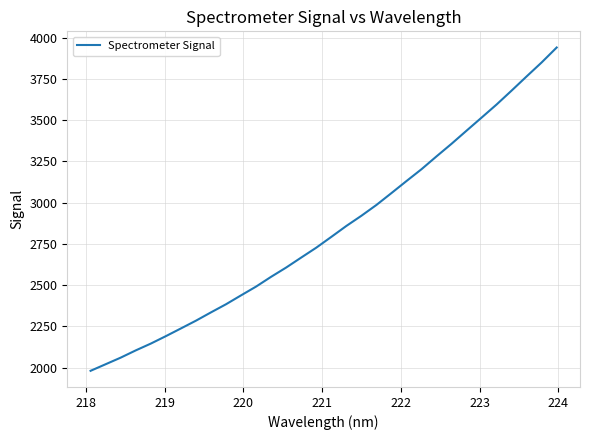

Does the chart display data point markers on the line(s)?

No